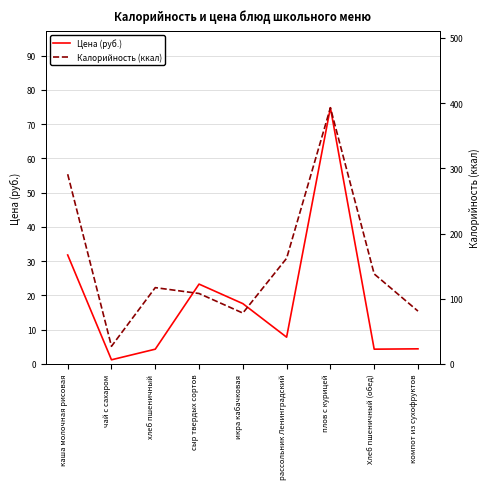

How many data points in Цена (руб.) are above 7?

5